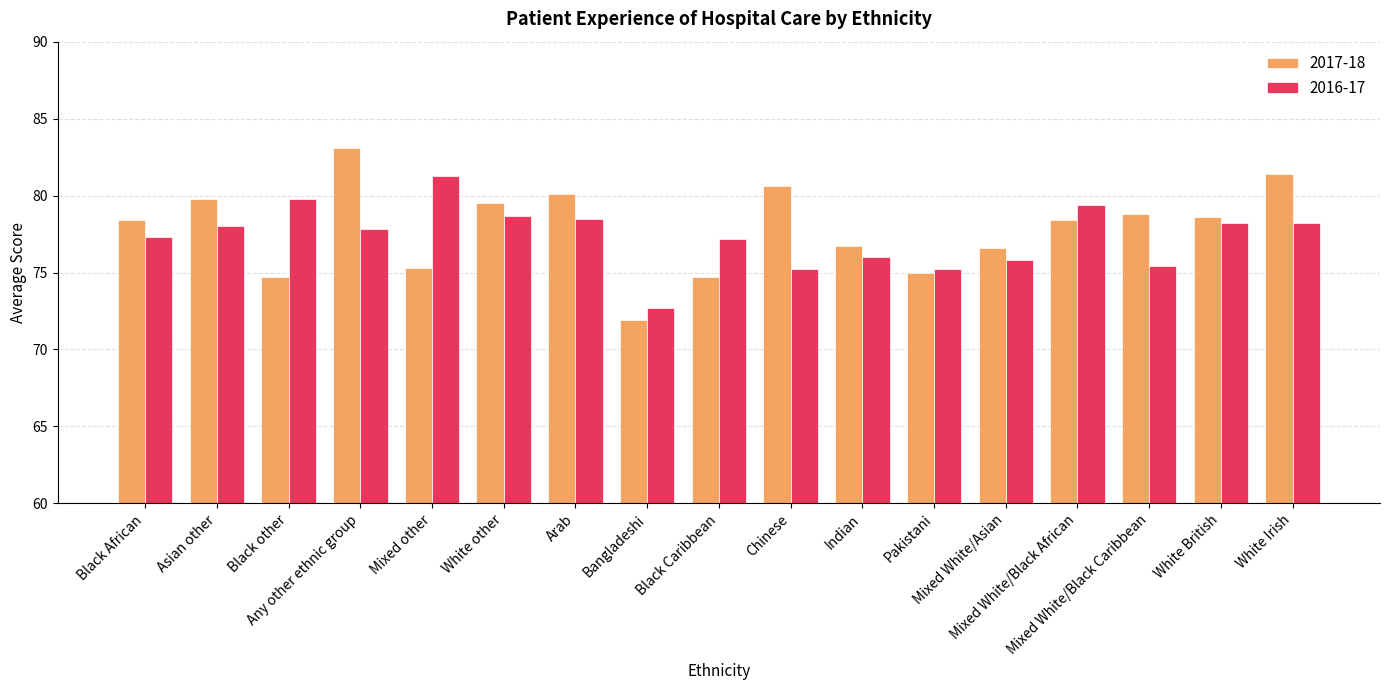

What is the label of the 15th bar from the left?

Mixed White/Black Caribbean